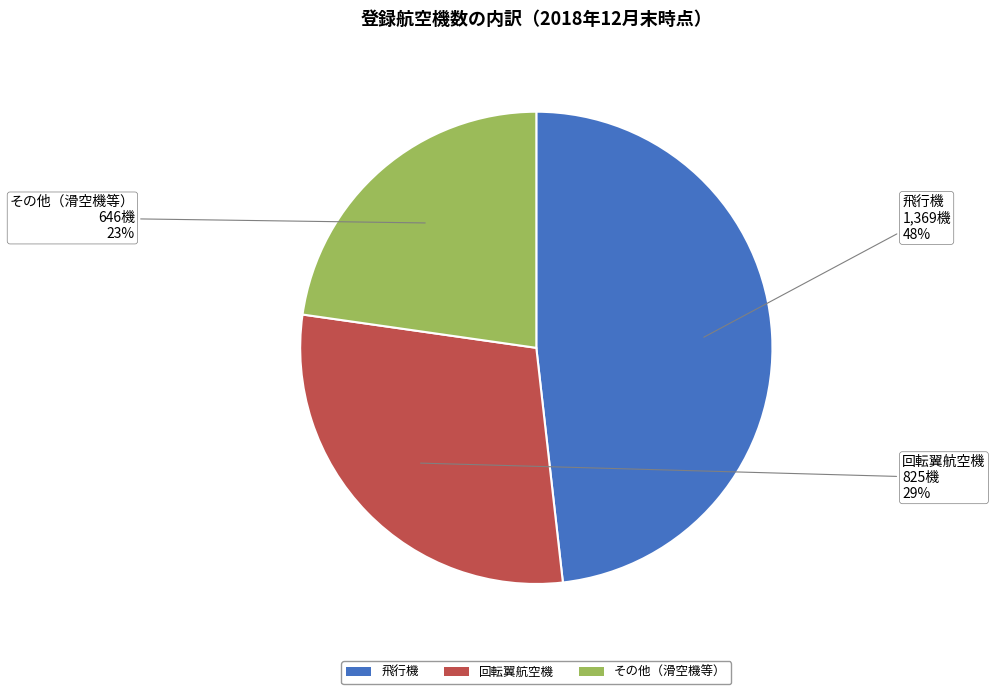

The 飛行機 slice represents 48% of the pie. True or false?

True